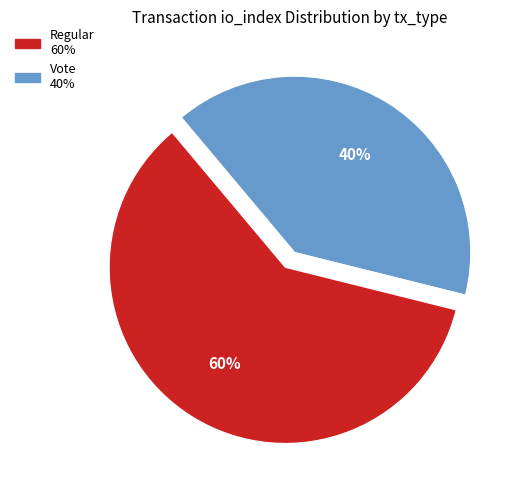

To the nearest percent, what is the average slice percentage?

50%